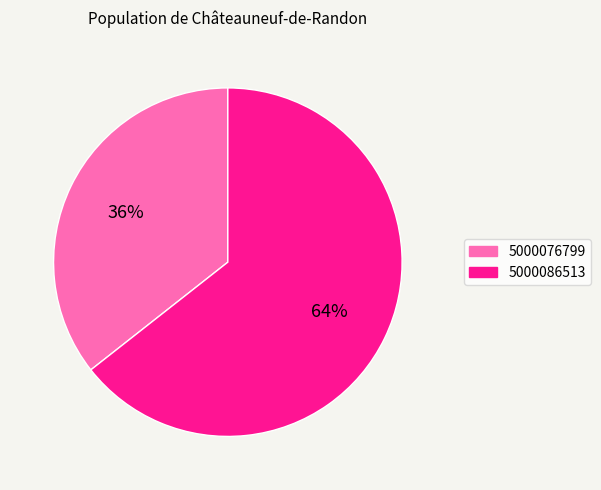

Is it true that 5000076799 is 36% of the pie?

True